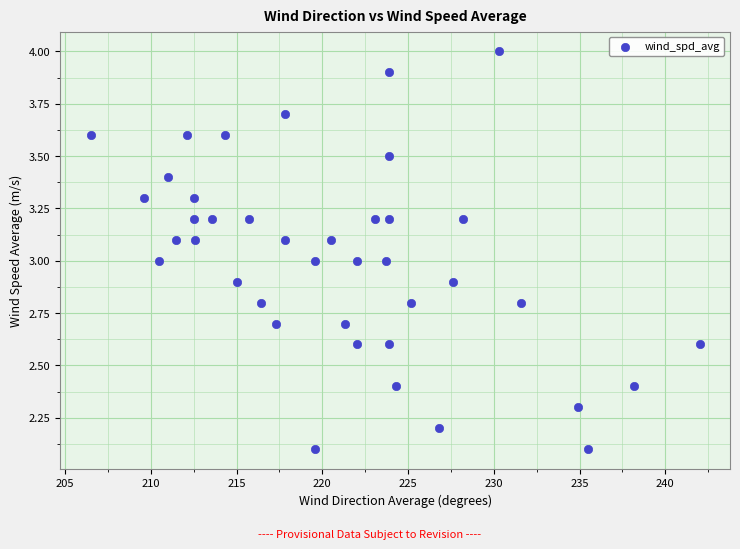

What is the range of X values (max minus min)?

35.5